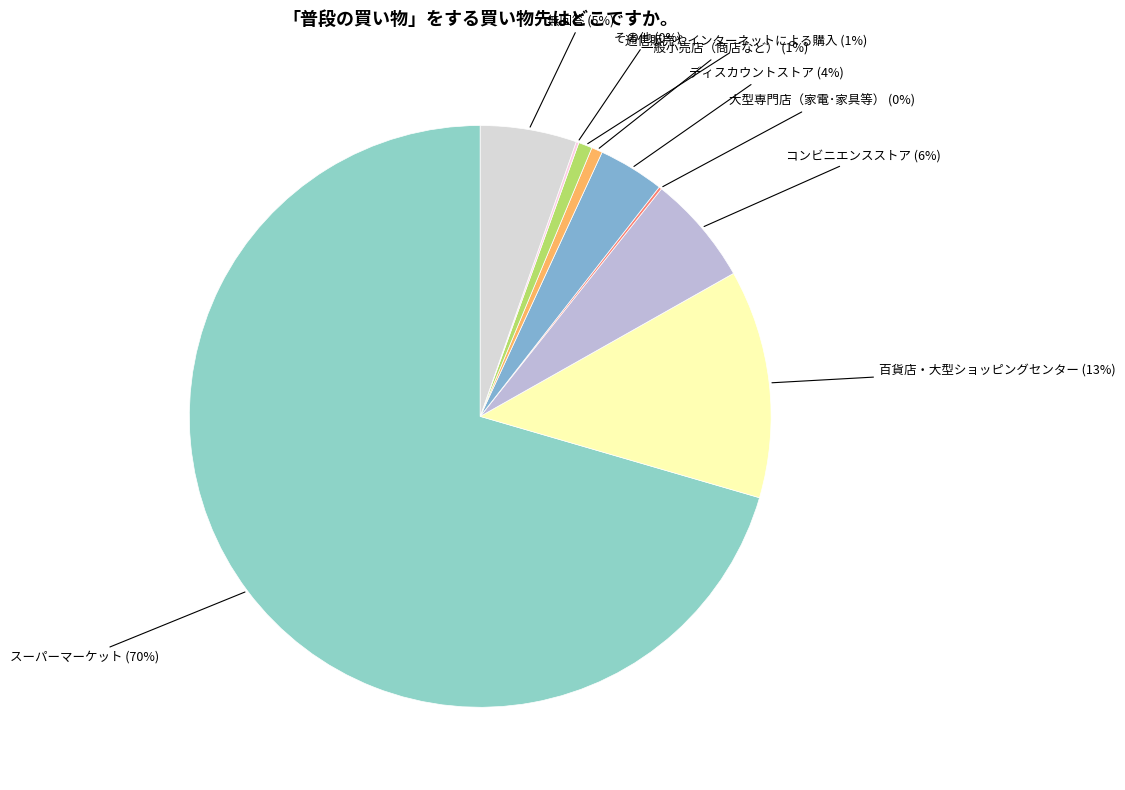

To the nearest percent, what portion does 無回答 represent?

5%